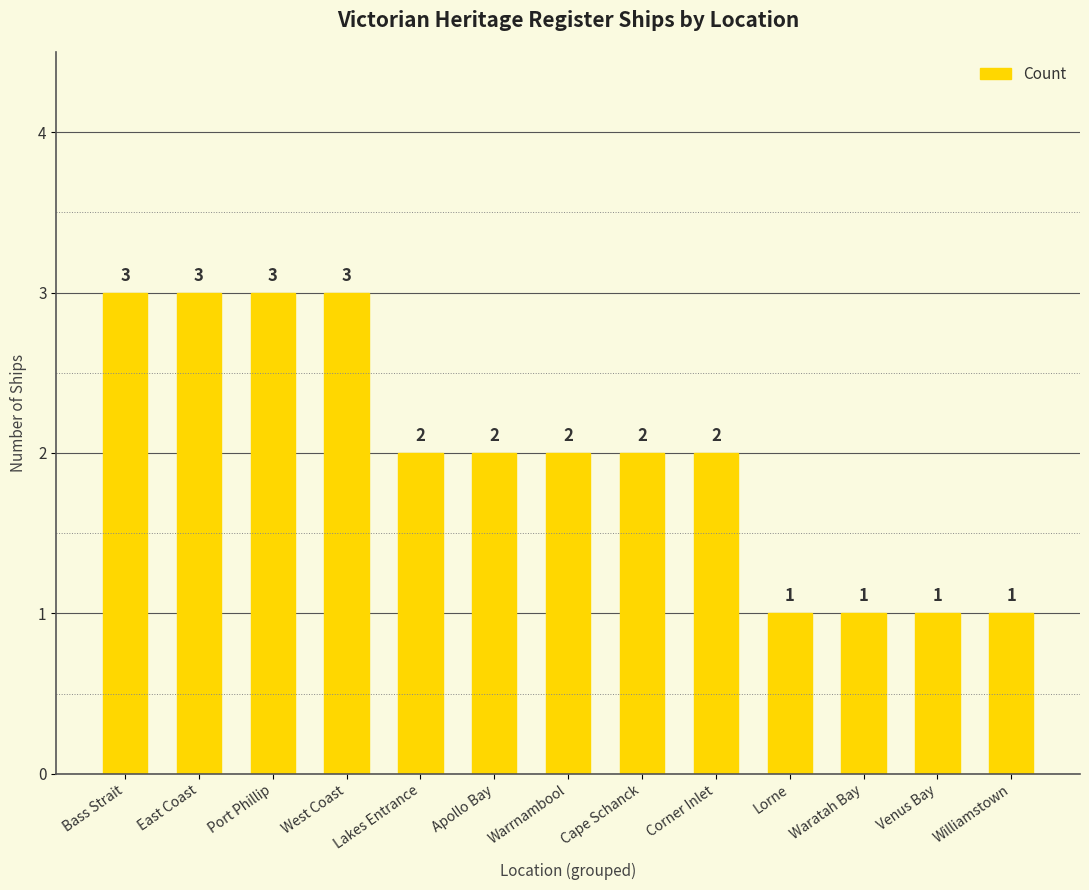

What is the greatest value displayed?

3